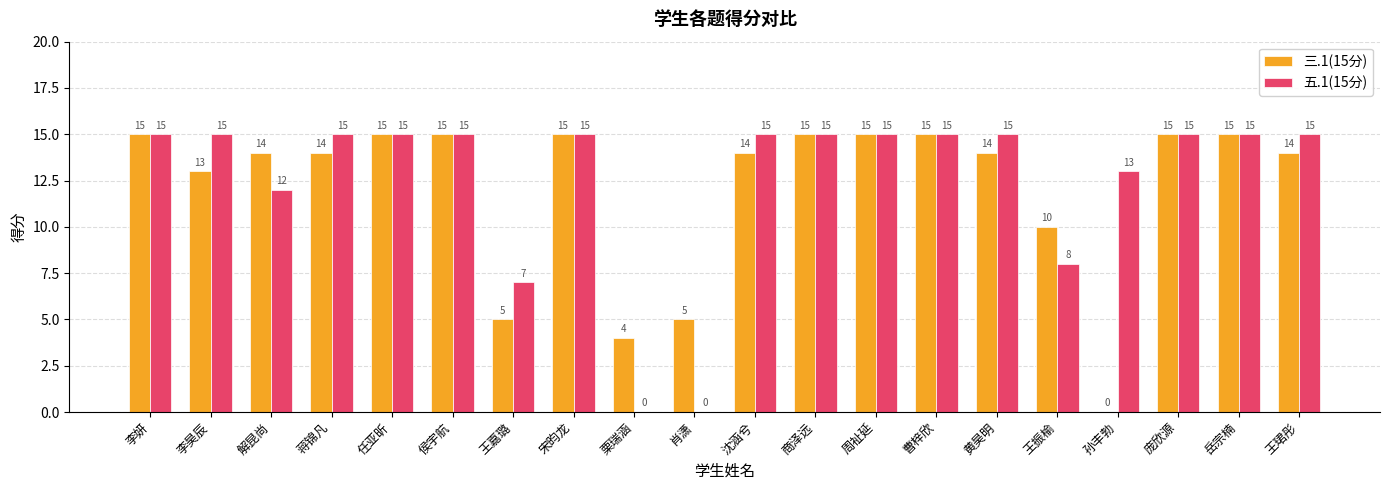

Reading right to left, list all the values displayed in this chart.

三.1(15分): 14	15	15	0	10	14	15	15	15	14	5	4	15	5	15	15	14	14	13	15
五.1(15分): 15	15	15	13	8	15	15	15	15	15	0	0	15	7	15	15	15	12	15	15